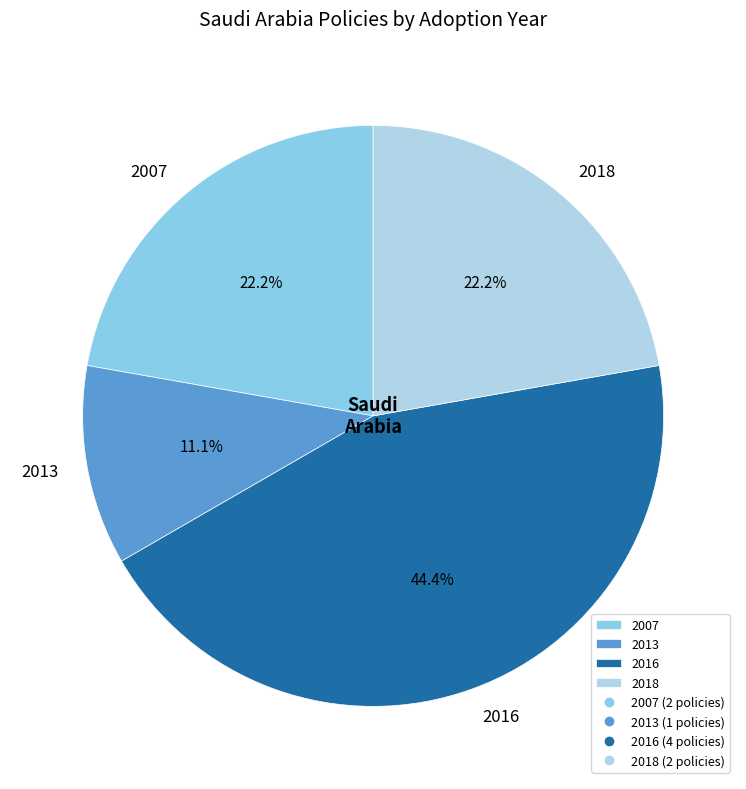

Is the sum of 2018 and 2007 greater than half?

No